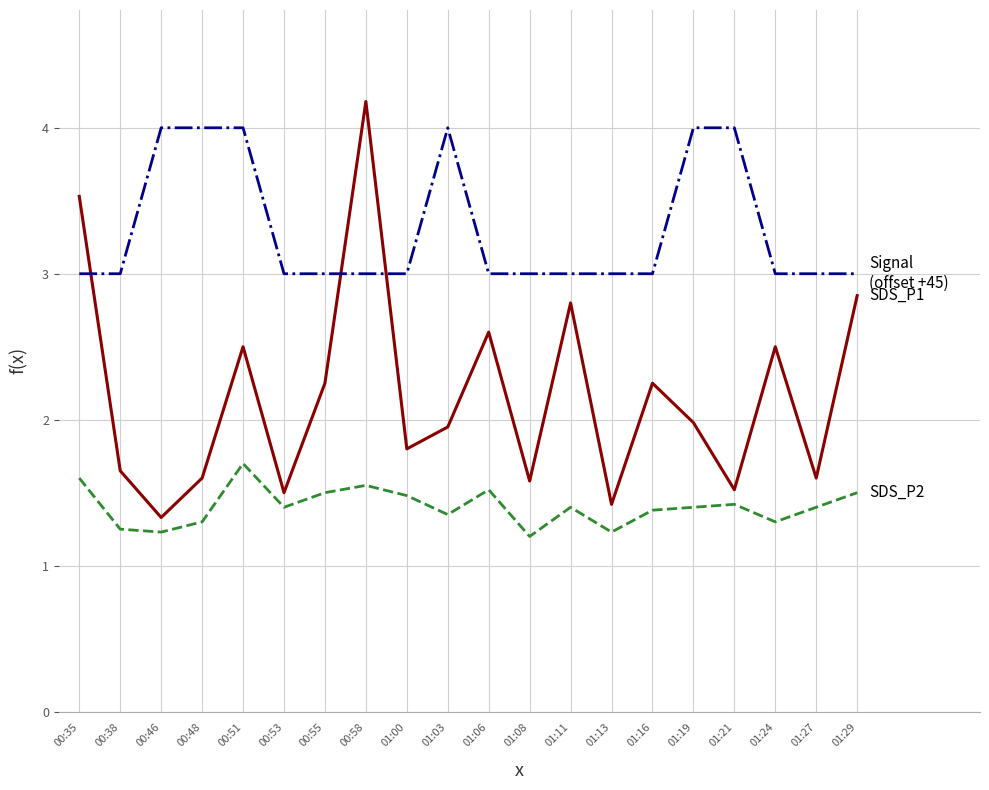

Is this an area chart (filled region under the line)?

No